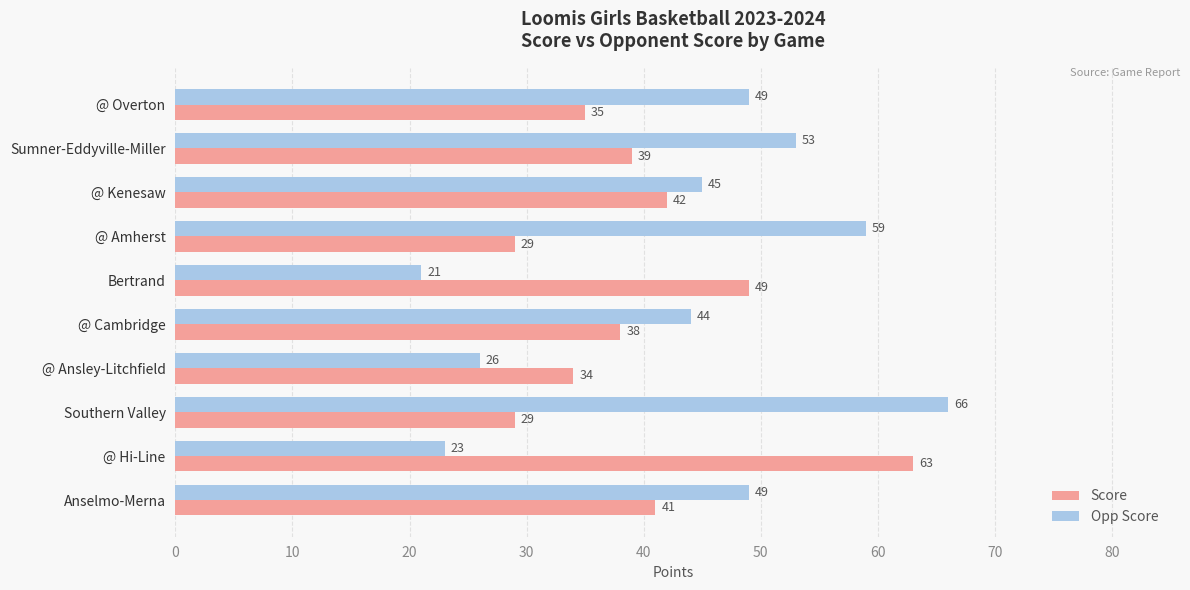

What is the difference between the second highest and second lowest values in the Opp Score series?

36